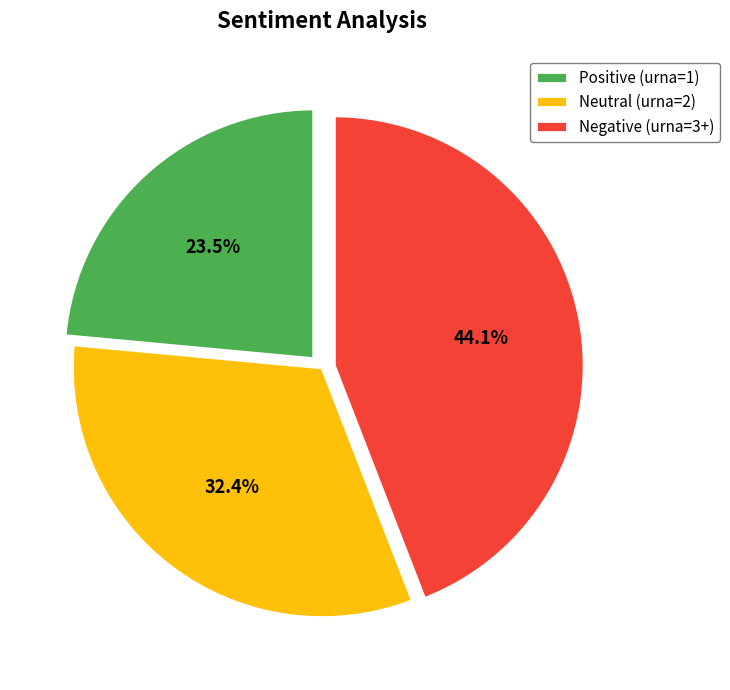

How many slices are in this pie chart?

3